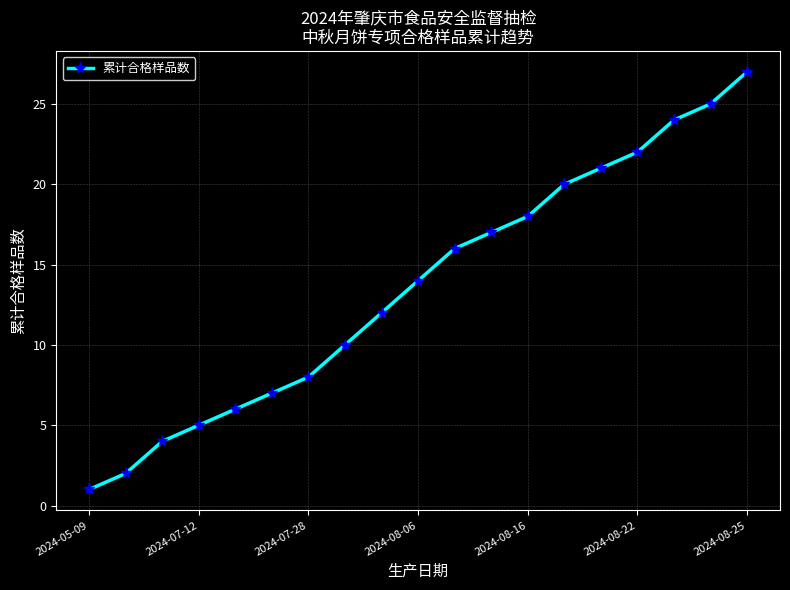

Reading left to right, extract all data points from this chart.

1	2	4	5	6	7	8	10	12	14	16	17	18	20	21	22	24	25	27